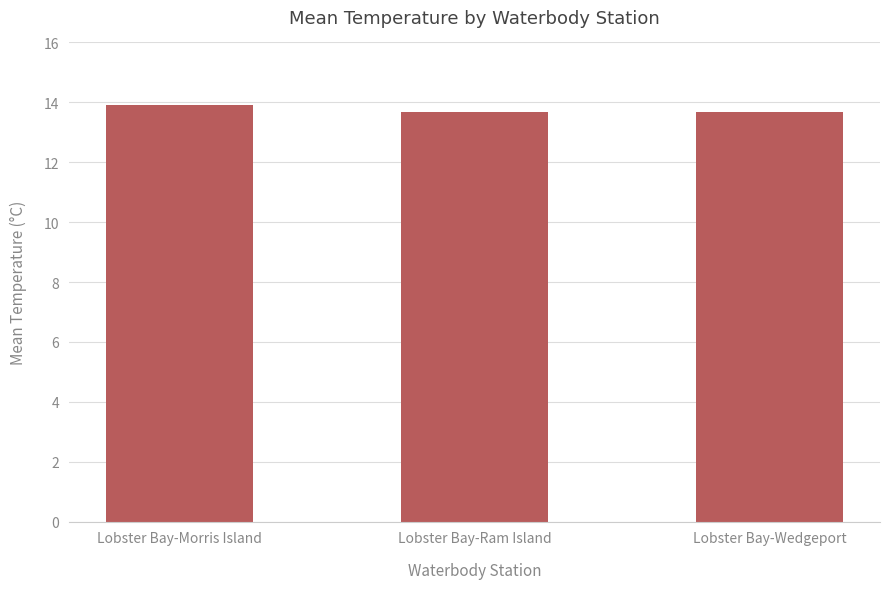

Approximately how many times larger is the value at Lobster Bay-Morris Island compared to Lobster Bay-Ram Island?

1.0